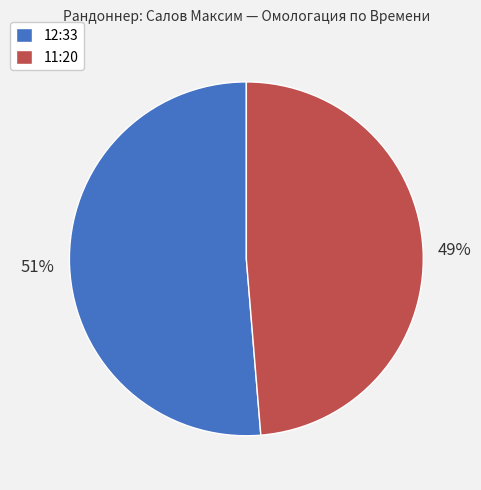

The 11:20 slice represents 49% of the pie. True or false?

True